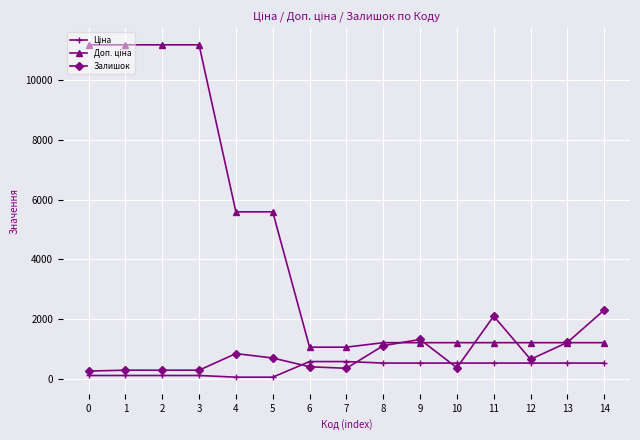

What is the value of the Залишок point at the 7th from the left?

405.0